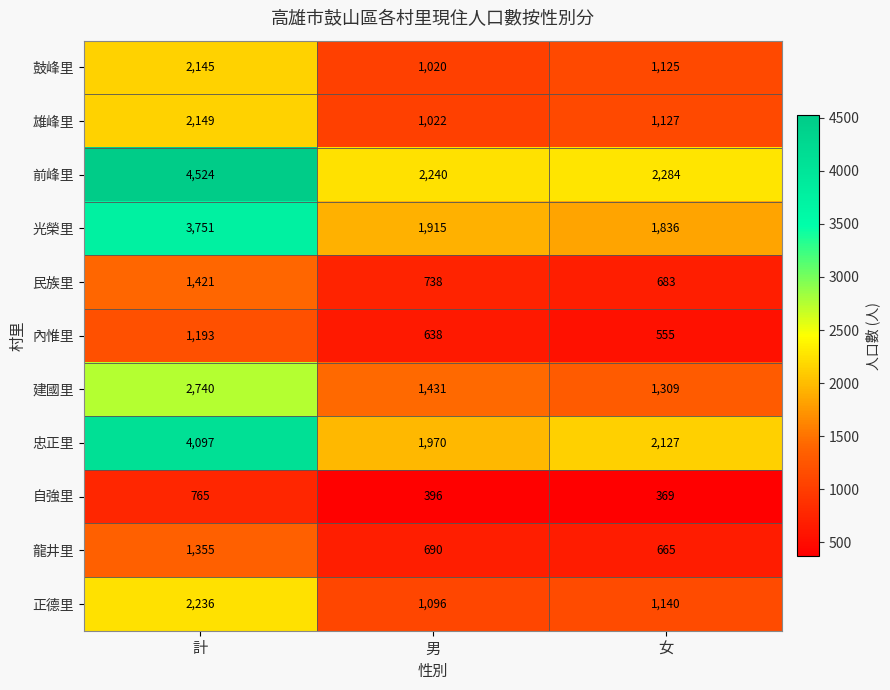

At how many categories does at least one series exceed 3480?

1